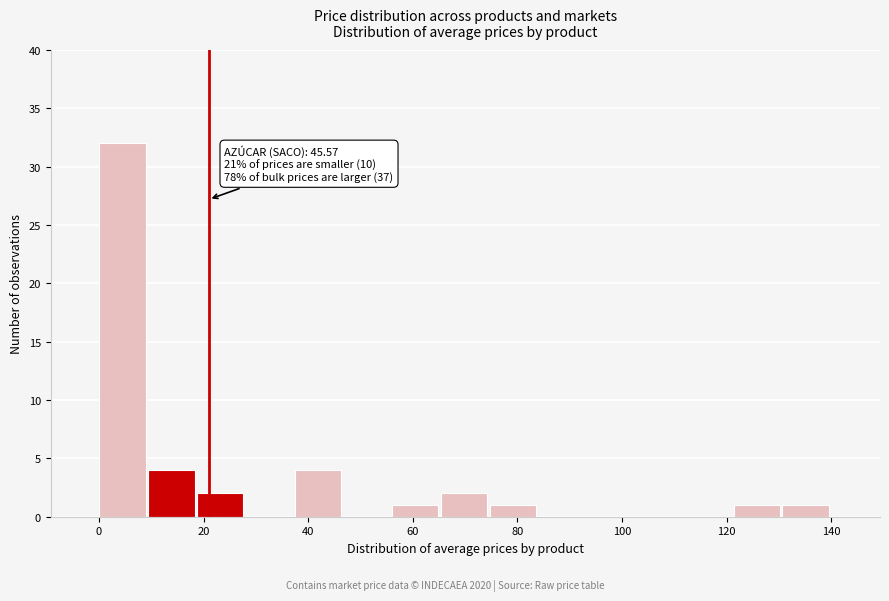

Over which range of the x-axis is the bar tallest?

0 to 10